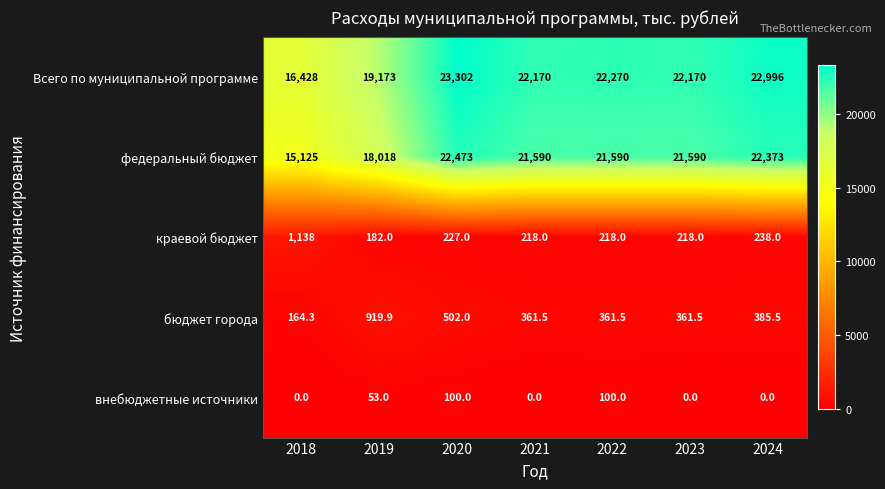

What is the difference between the maximum and minimum values in the краевой бюджет series?

956.0